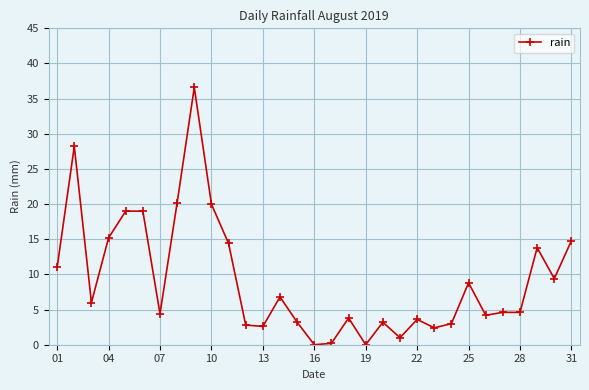

What is the maximum value shown in the chart?

36.6